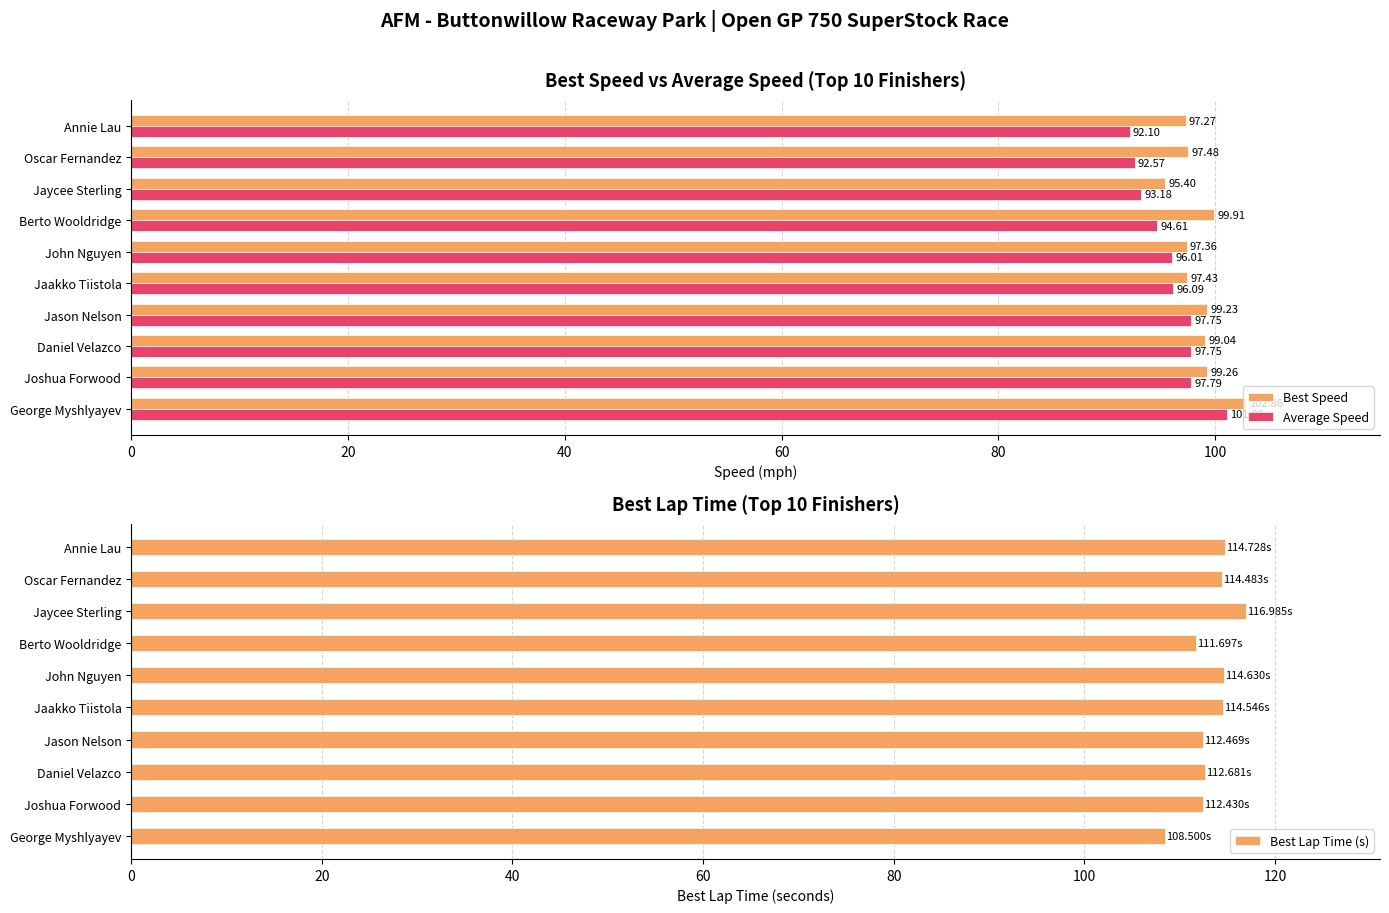

How many bars are there in each group?

3